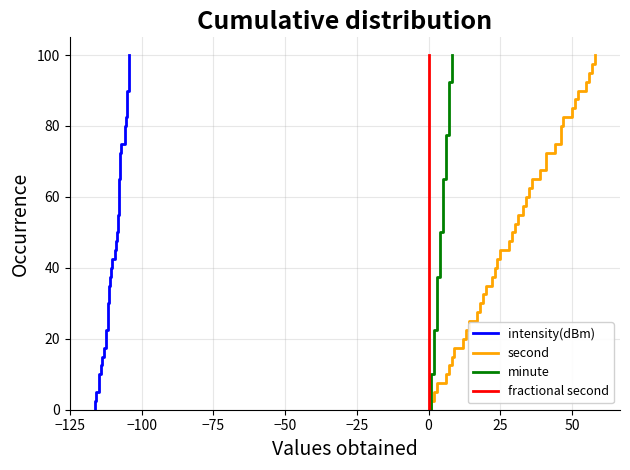

True or false: fractional second and second cross at least once.

False